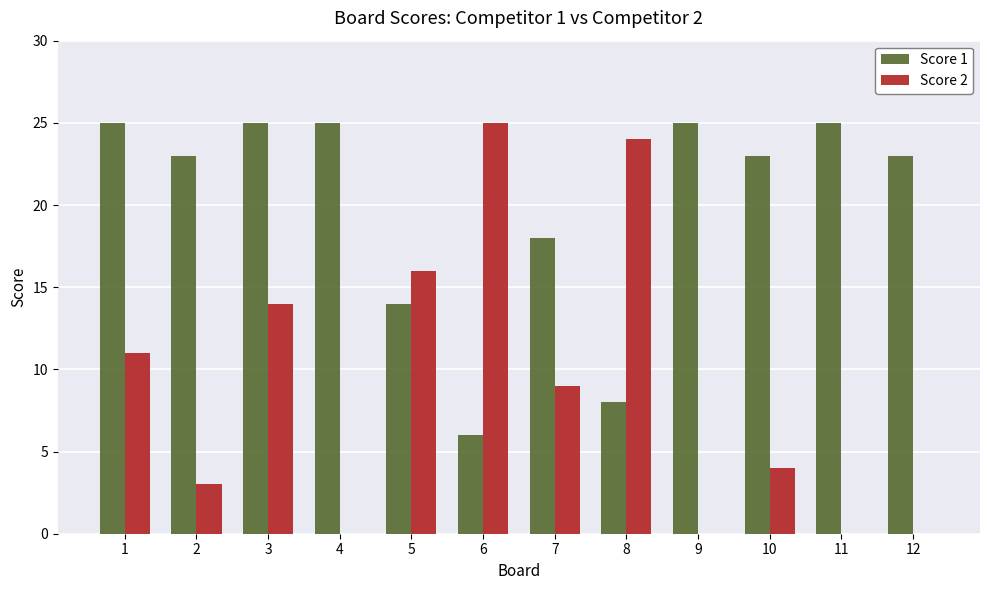

At which label is Score 1 closest to 15?

5